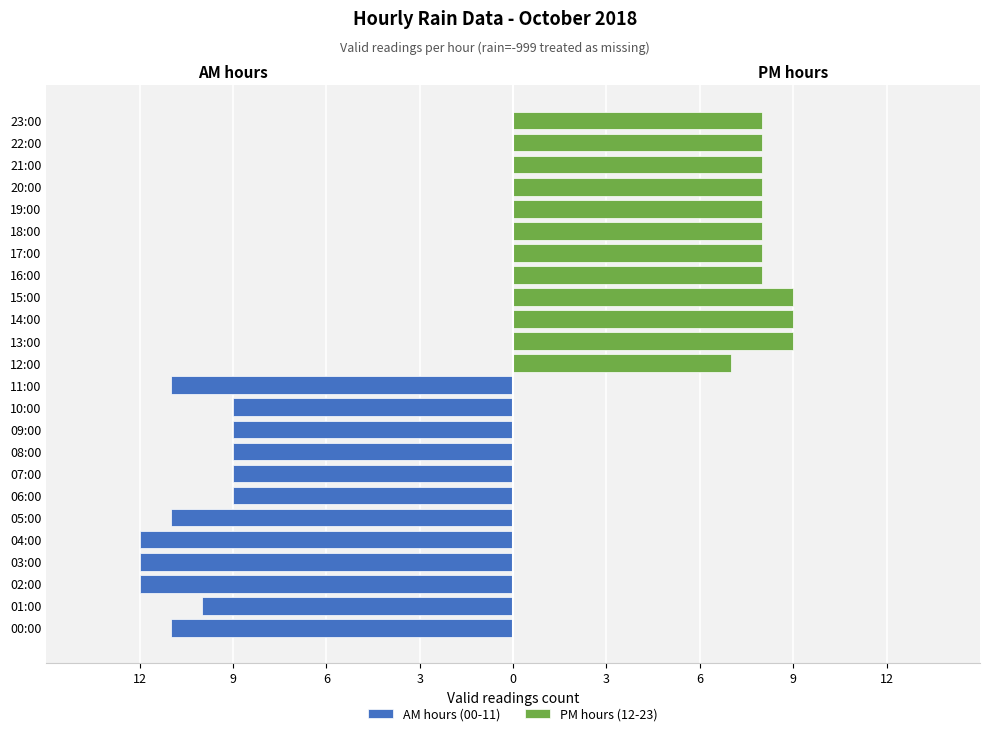

True or false: PM hours (12-23) has a value of 3 at 18:00.

False